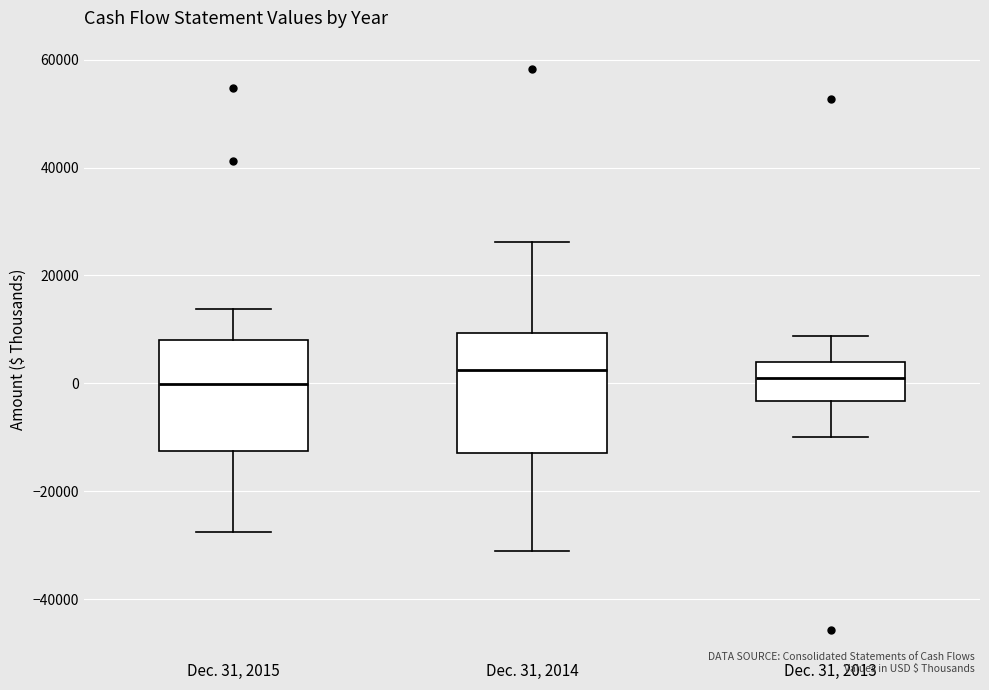

Reading left to right, transcribe this box plot: for each box, give where its median line is, the range the box spans, and where its two whiskers end, as read against the y-axis. The values are not printed on the chart, so give them approximately, as read against the axis.

Dec. 31, 2015: median 0, box -12000 to 8000, whiskers -28000 to 14000
Dec. 31, 2014: median 2000, box -14000 to 10000, whiskers -32000 to 26000
Dec. 31, 2013: median 0, box -4000 to 4000, whiskers -10000 to 8000